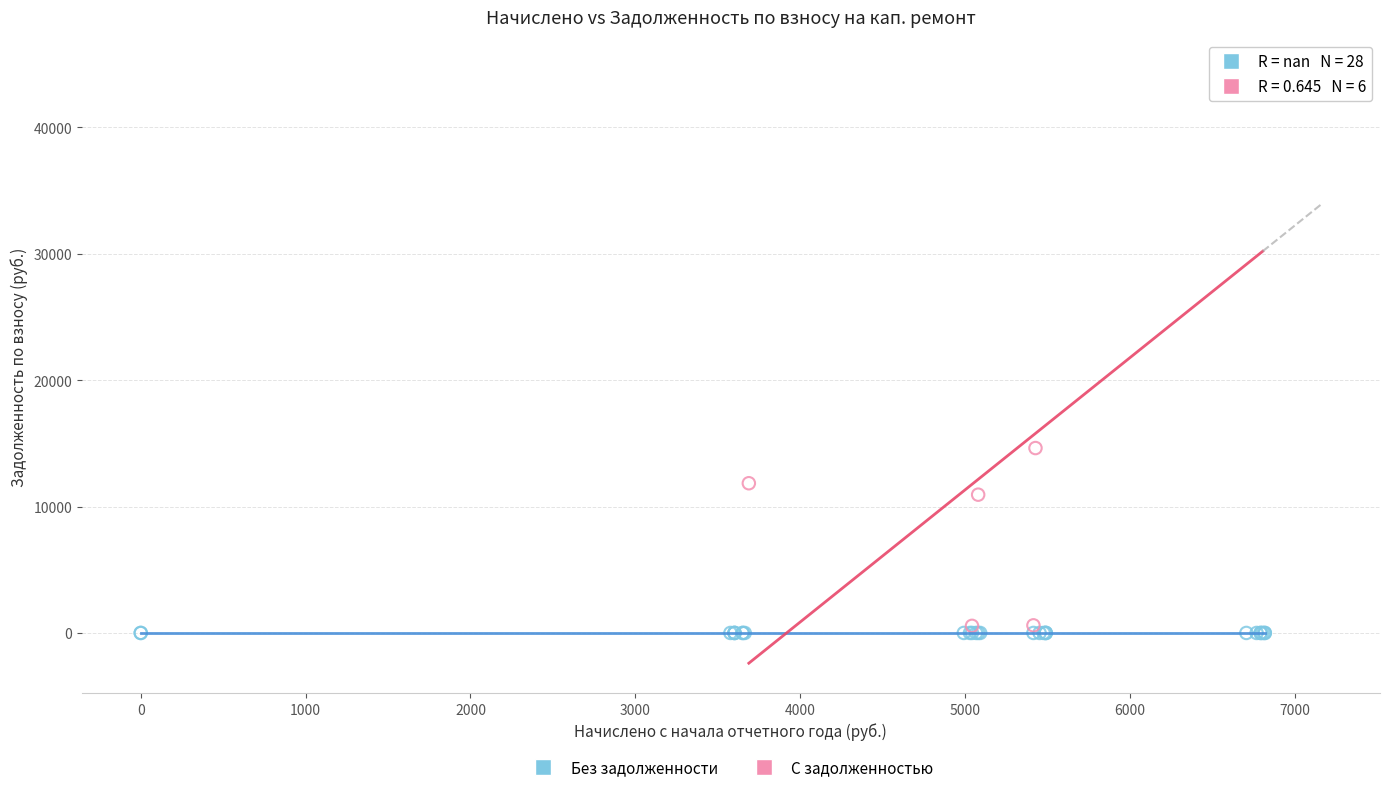

Which series contains the highest Y value?

С задолженностью